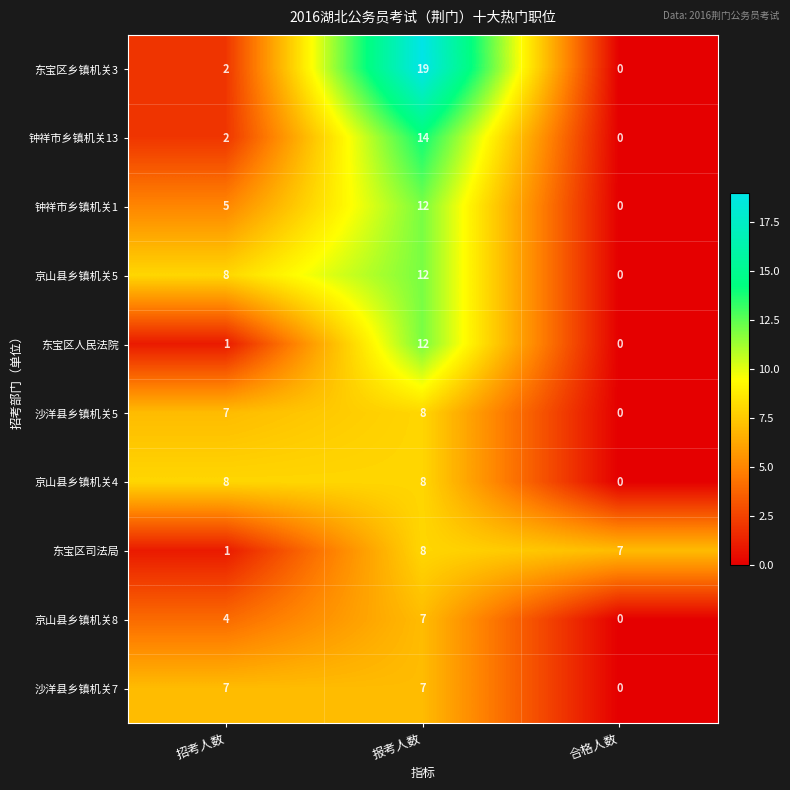

How many distinct data groups are displayed?

10